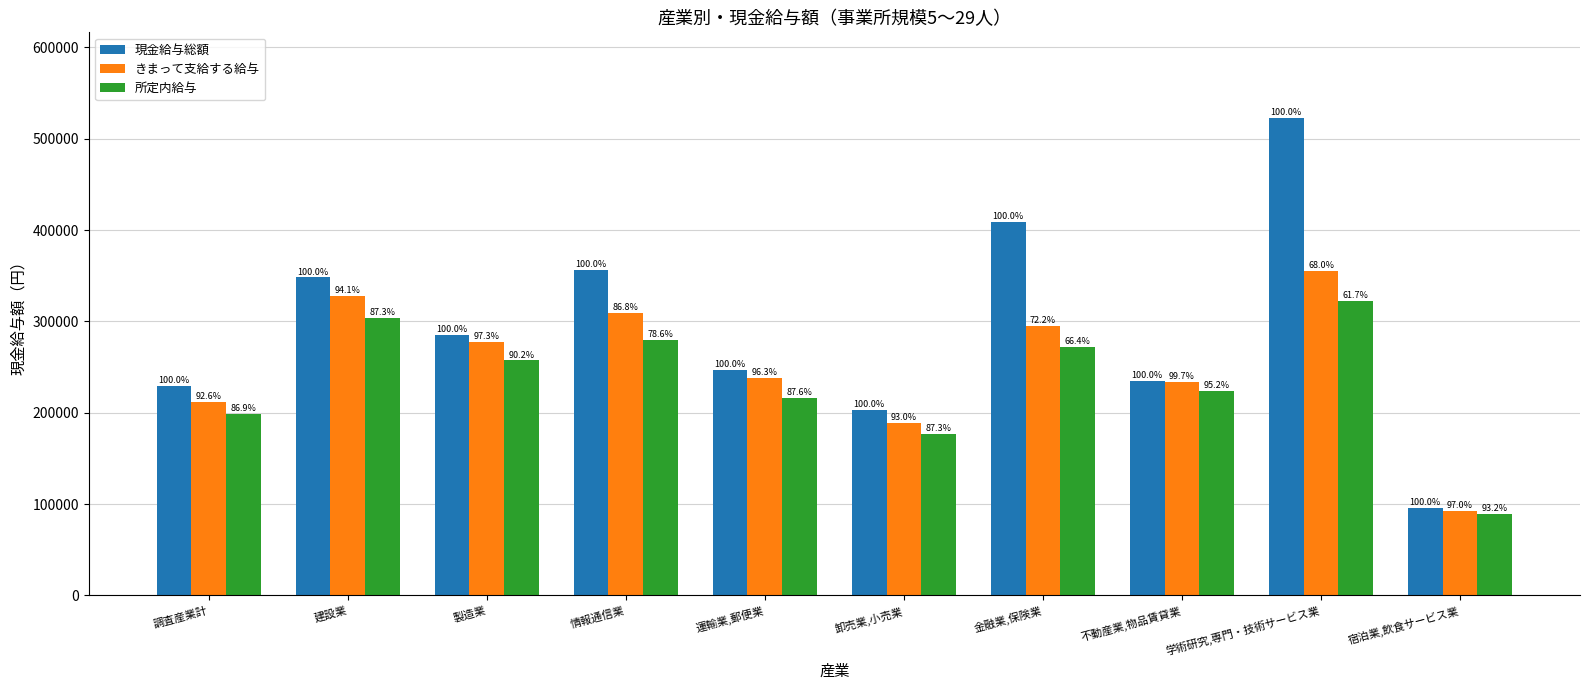

Is the value of きまって支給する給与 at 製造業 greater than the value of 所定内給与 at 宿泊業,飲食サービス業?

Yes